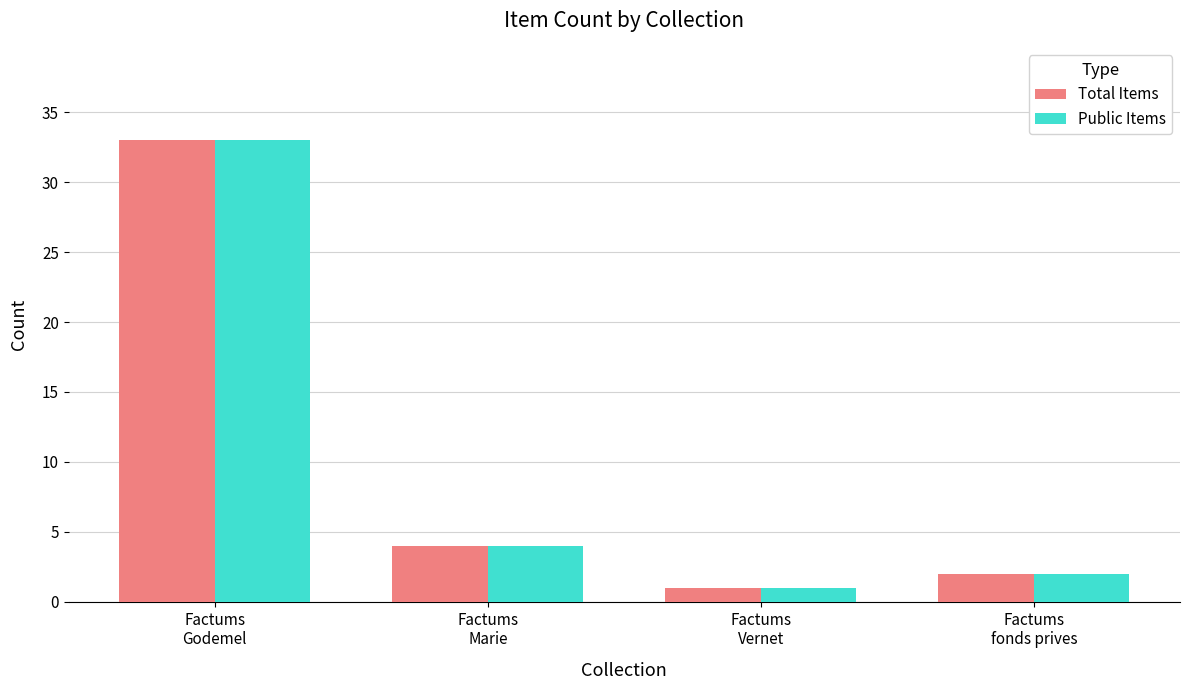

Which category has the lowest value in the Total Items series?

Factums
Vernet